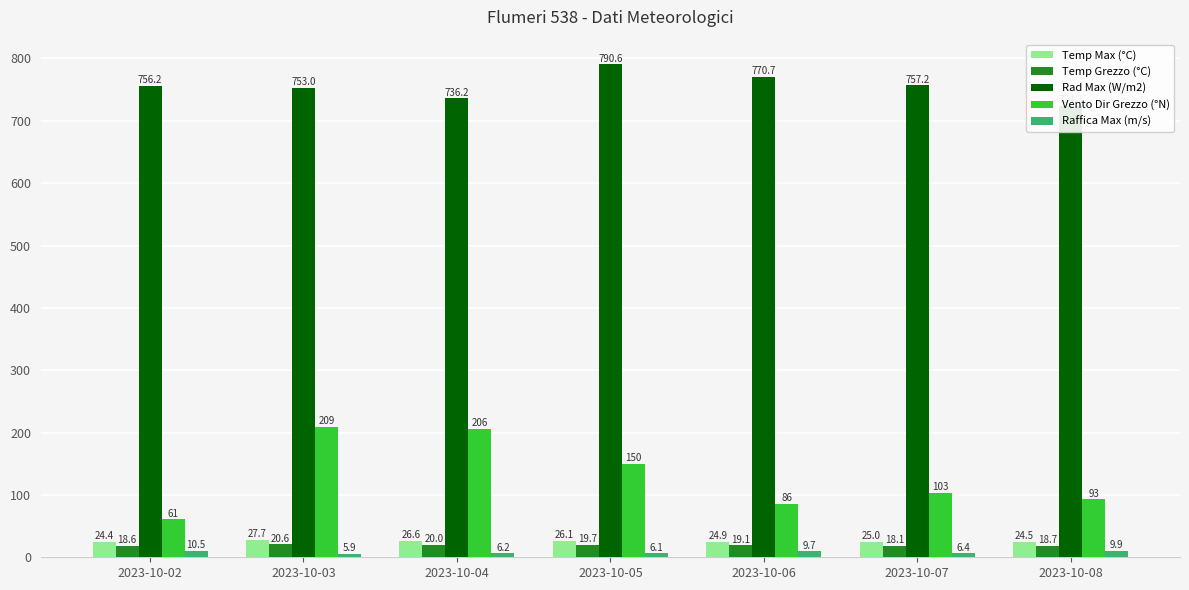

At how many categories does at least one series exceed 563?

7